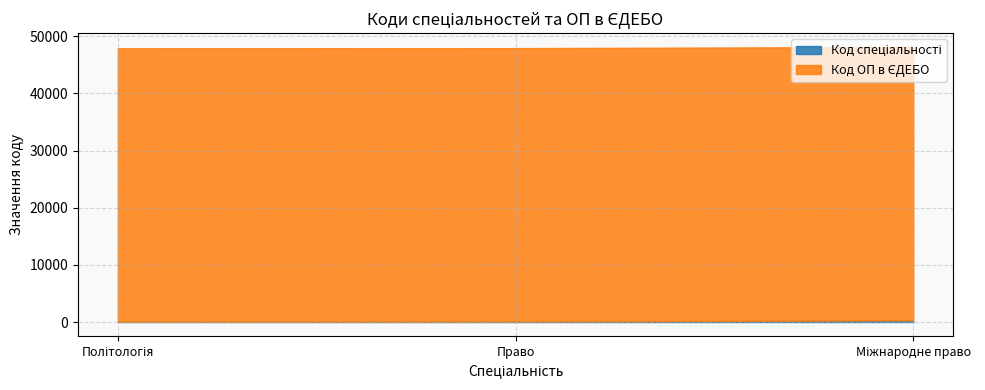

At which category is the sum across all series the highest?

Міжнародне право